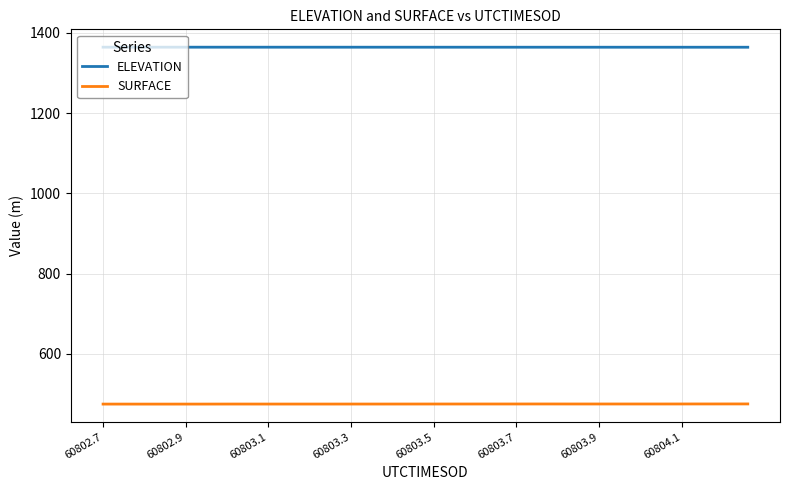

What is the minimum value for SURFACE?

474.5